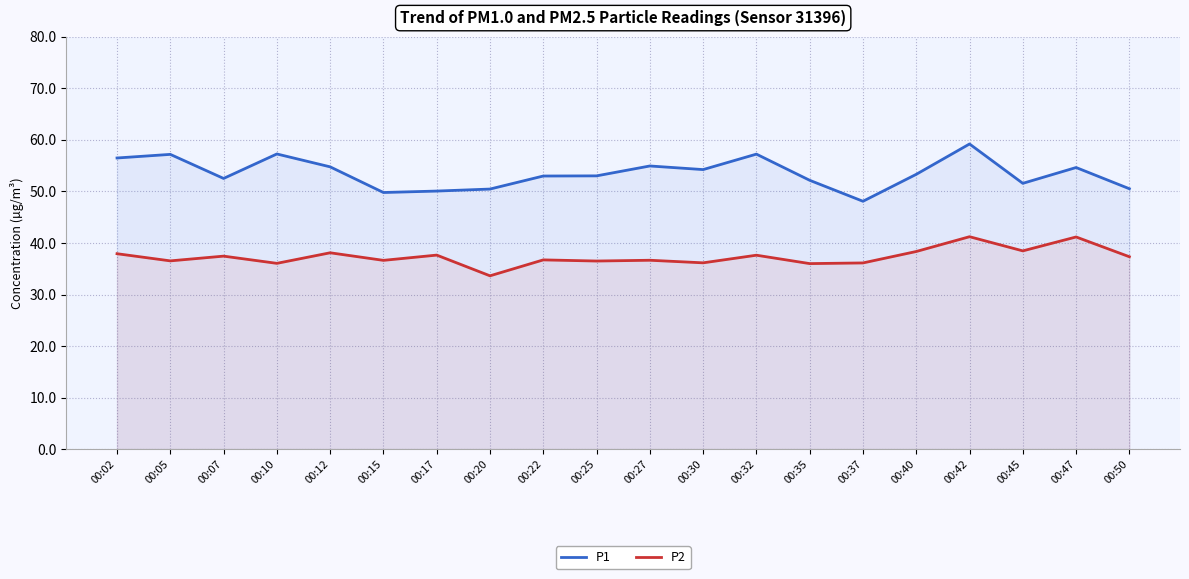

How many data points does each series have?

20